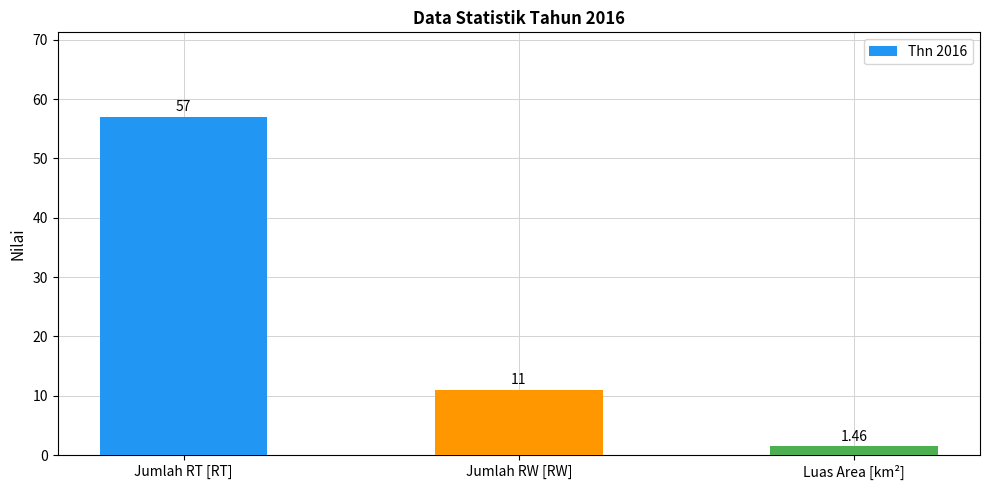

Rank the categories by value from highest to lowest.

Jumlah RT [RT], Jumlah RW [RW], Luas Area [km²]